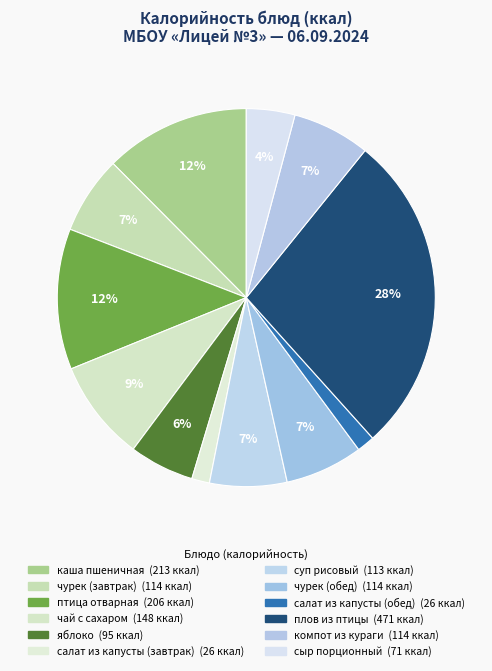

Count the number of slices in the pie.

12